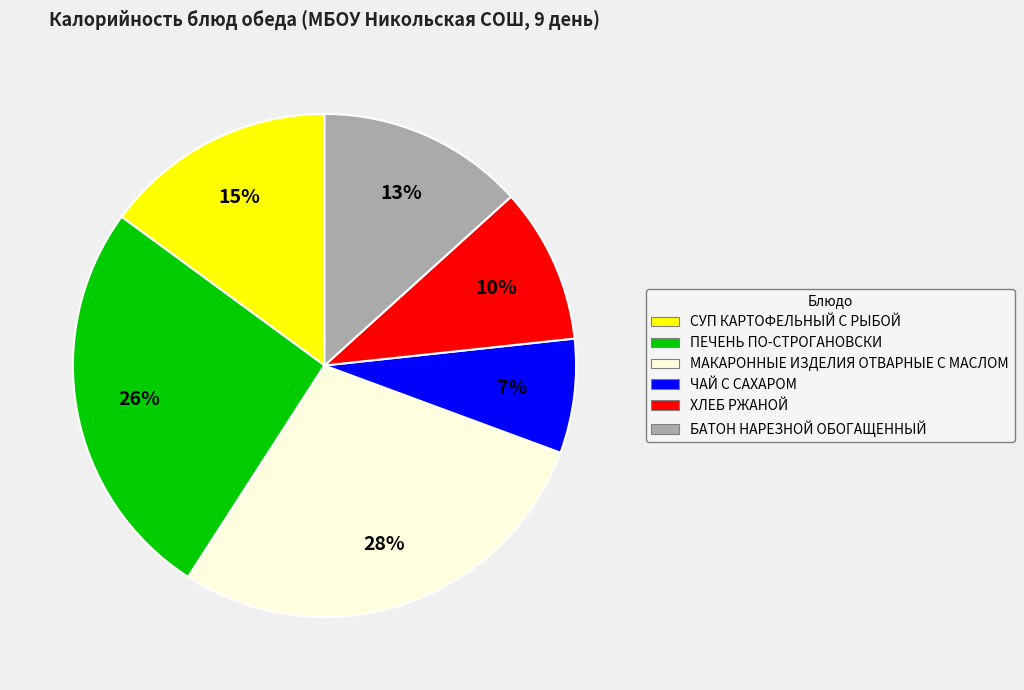

Between БАТОН НАРЕЗНОЙ ОБОГАЩЕННЫЙ and СУП КАРТОФЕЛЬНЫЙ С РЫБОЙ, which is larger?

СУП КАРТОФЕЛЬНЫЙ С РЫБОЙ